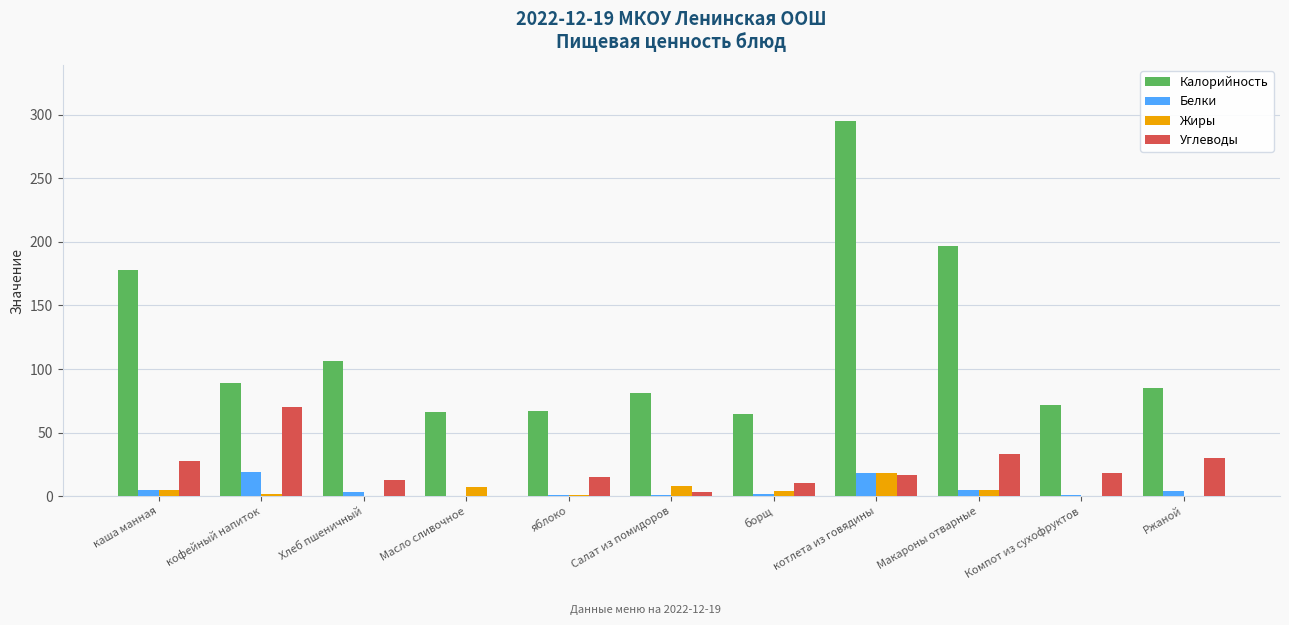

At which category does the chart reach its peak across all series?

котлета из говядины